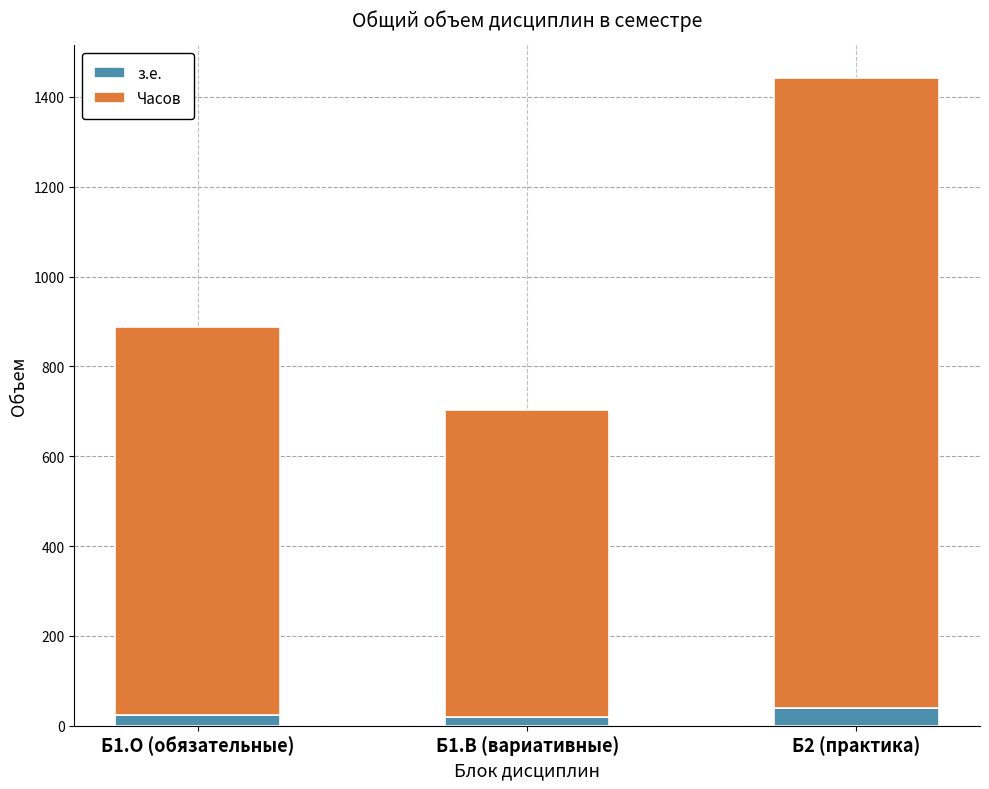

What is the maximum value for з.е.?

39